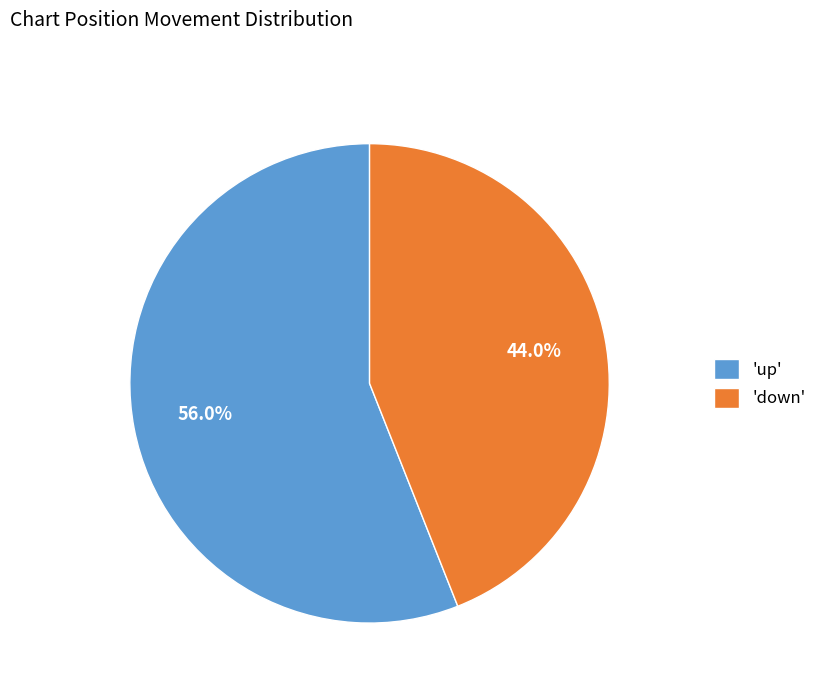

How many slices are in this pie chart?

2